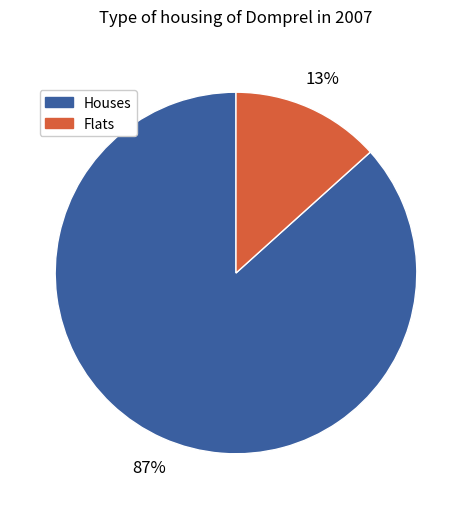

Does any single category account for the majority?

Yes